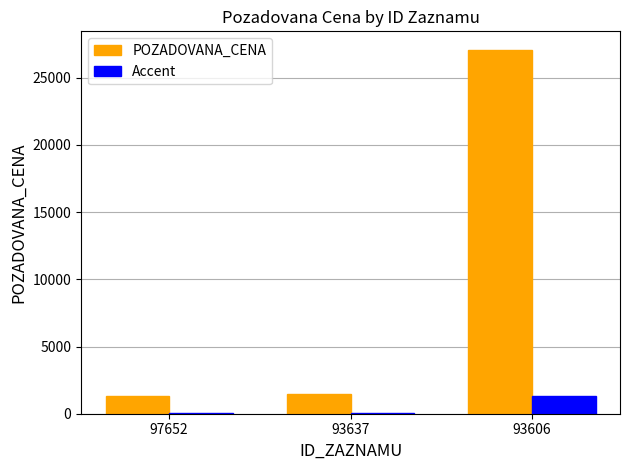

At which label is POZADOVANA_CENA closest to 14210?

93637